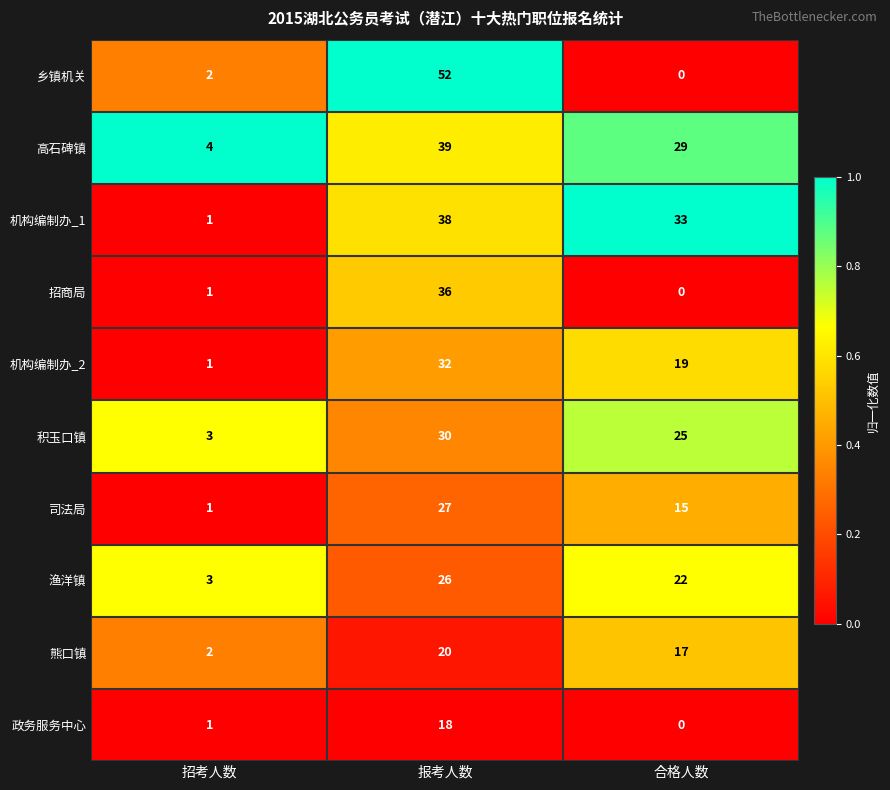

List the labels in order of 积玉口镇 value, largest first.

报考人数, 合格人数, 招考人数